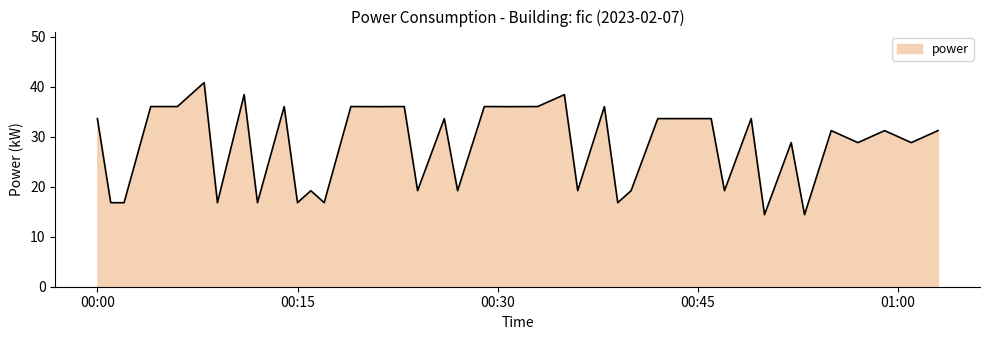

What is the minimum value shown in the chart?

14.4